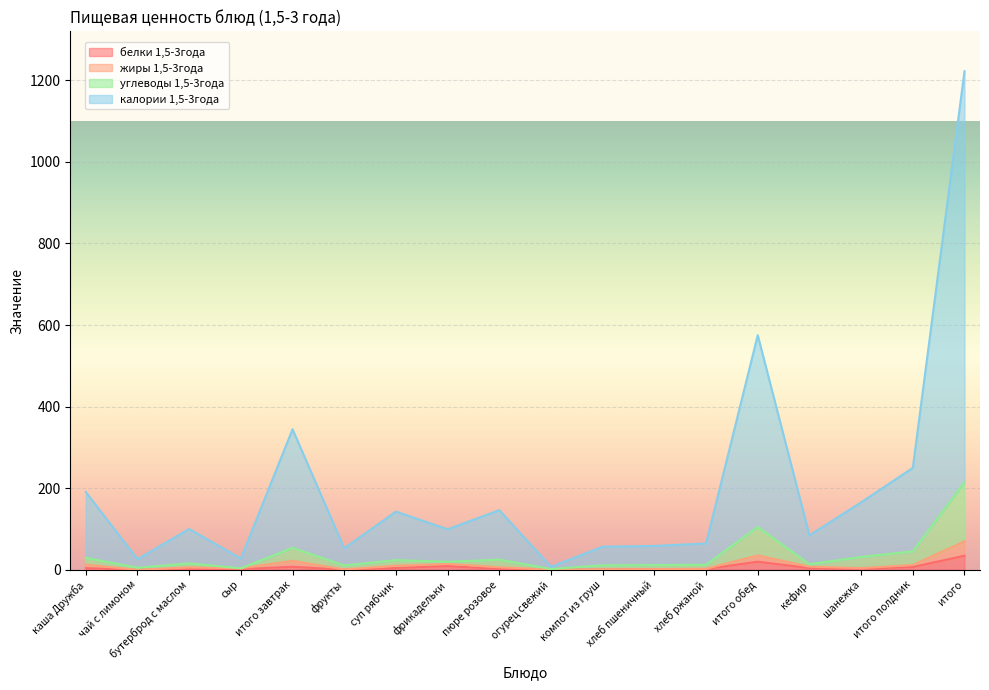

How many series are shown in this chart?

4